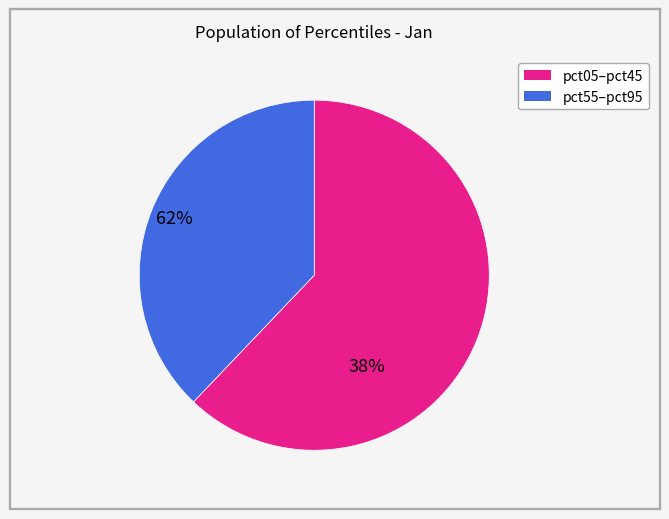

Is there any slice that represents more than half of the pie?

Yes